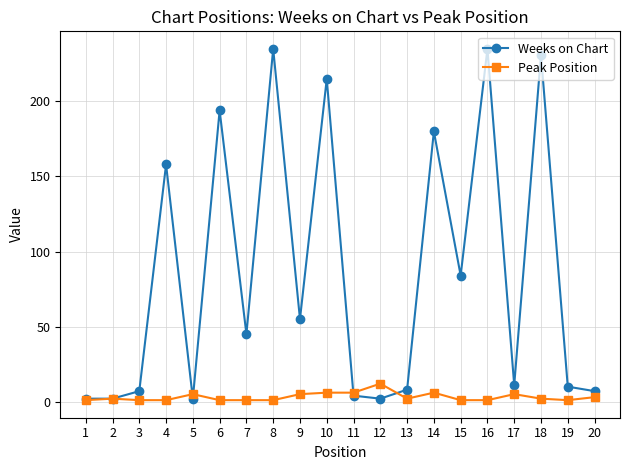

Is it true that Weeks on Chart equals 383 at 10?

False